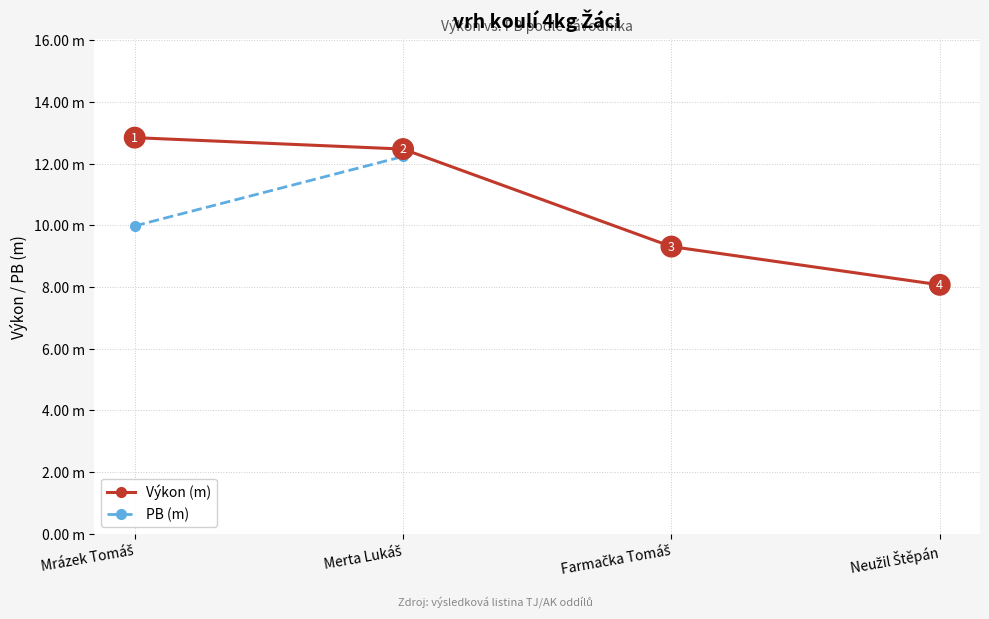

At which category is the sum across all series the highest?

Merta Lukáš